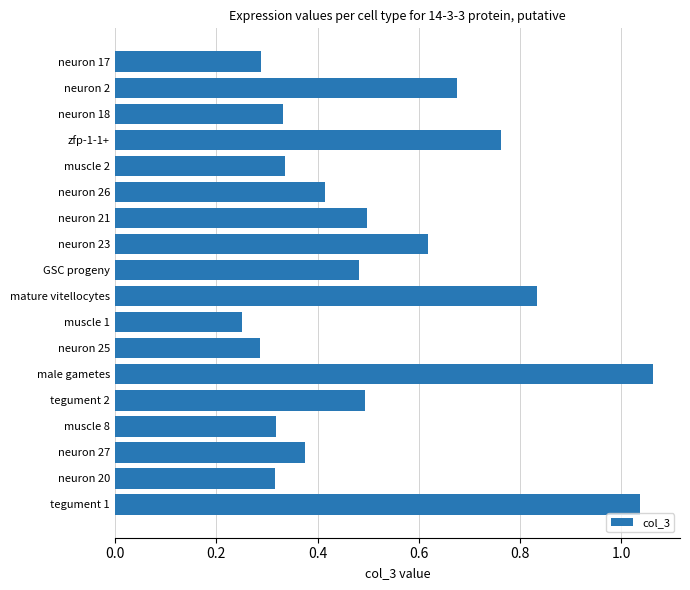

Where is the data nearest to the value 0?

muscle 1